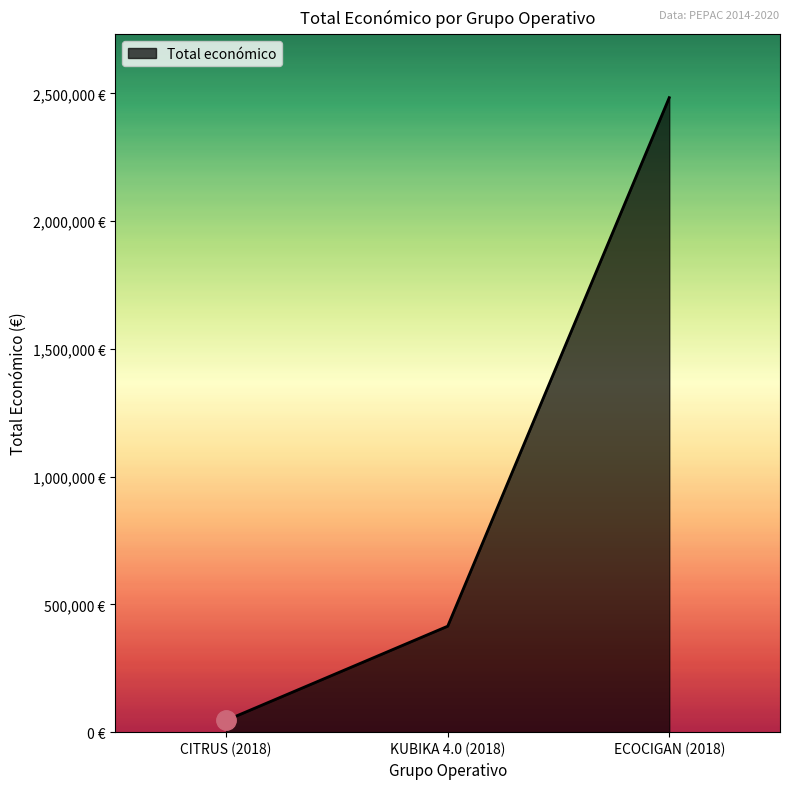

Is it true that the value at ECOCIGAN (2018) is 2483714?

True